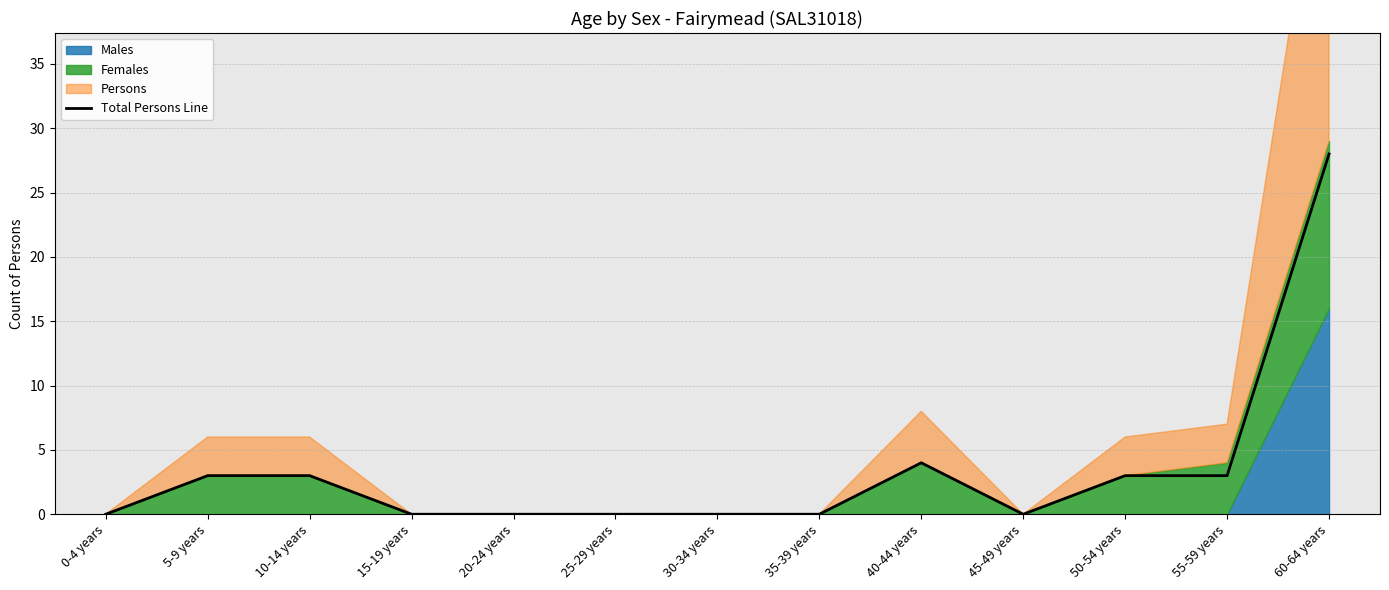

What is the difference between the second highest and minimum values?

4